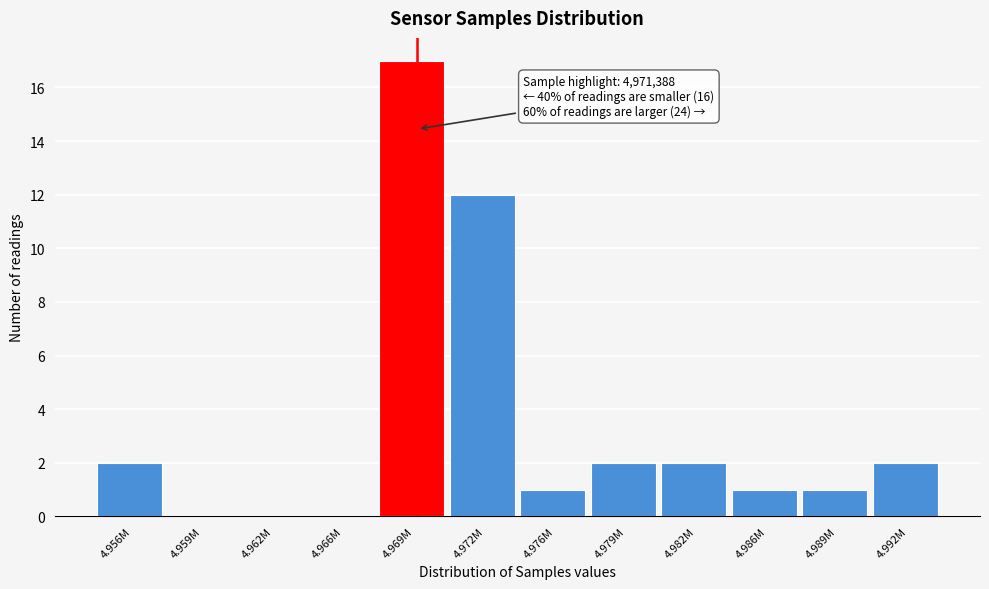

Reading right to left, list all the values displayed in this chart.

4.992M=2	4.989M=1	4.986M=1	4.982M=2	4.979M=2	4.976M=1	4.972M=12	4.969M=17	4.966M=0	4.962M=0	4.959M=0	4.956M=2